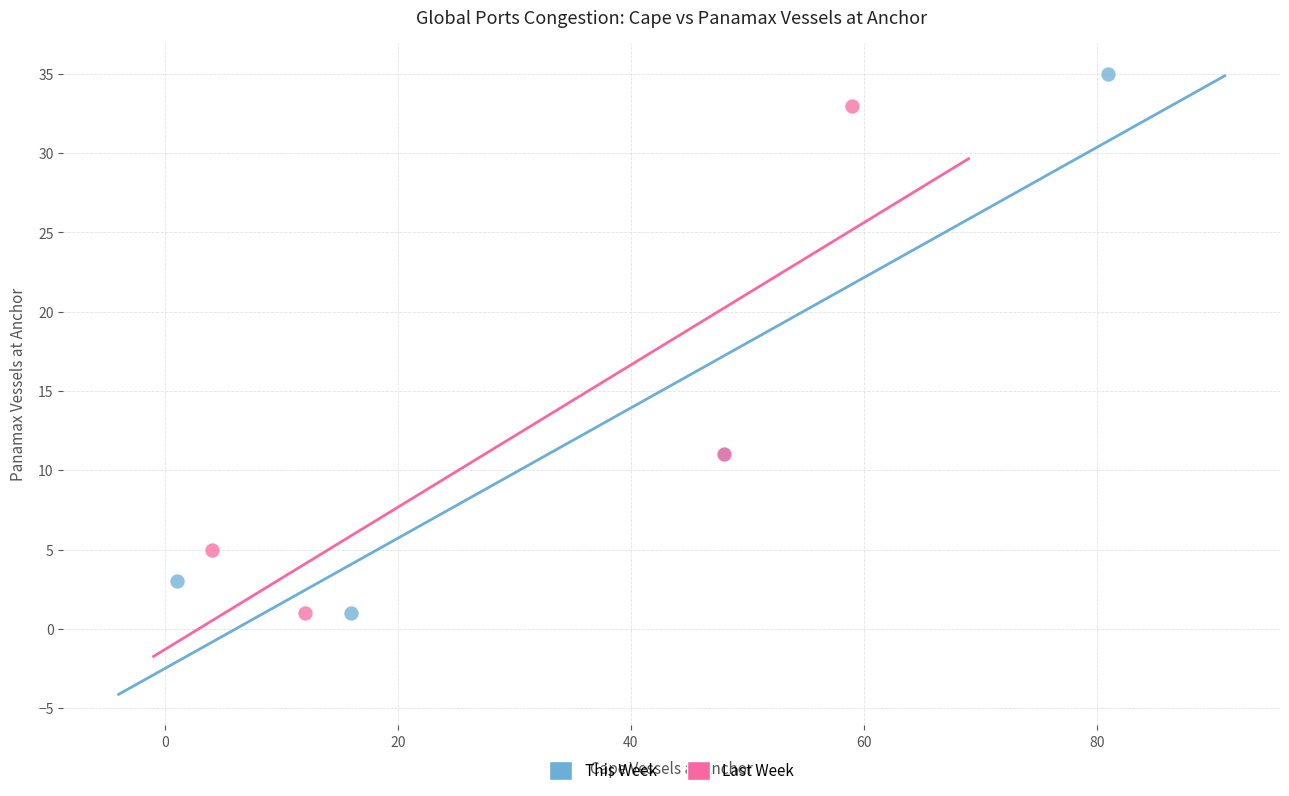

Which series contains the highest Y value?

This Week